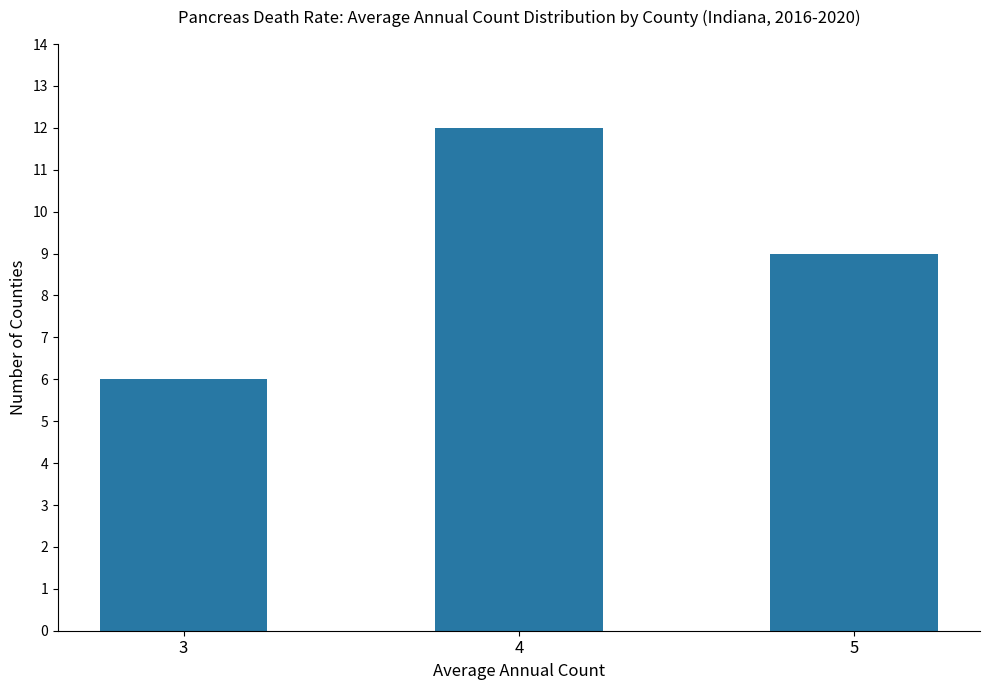

Reading left to right, extract all data points from this chart.

6	12	9